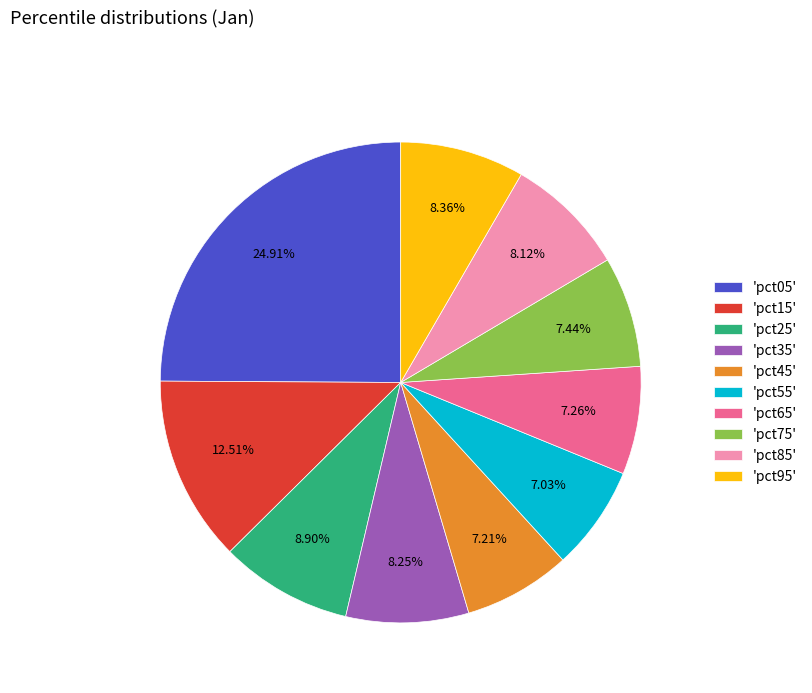

Which has a higher value, 'pct25' or 'pct05'?

'pct05'